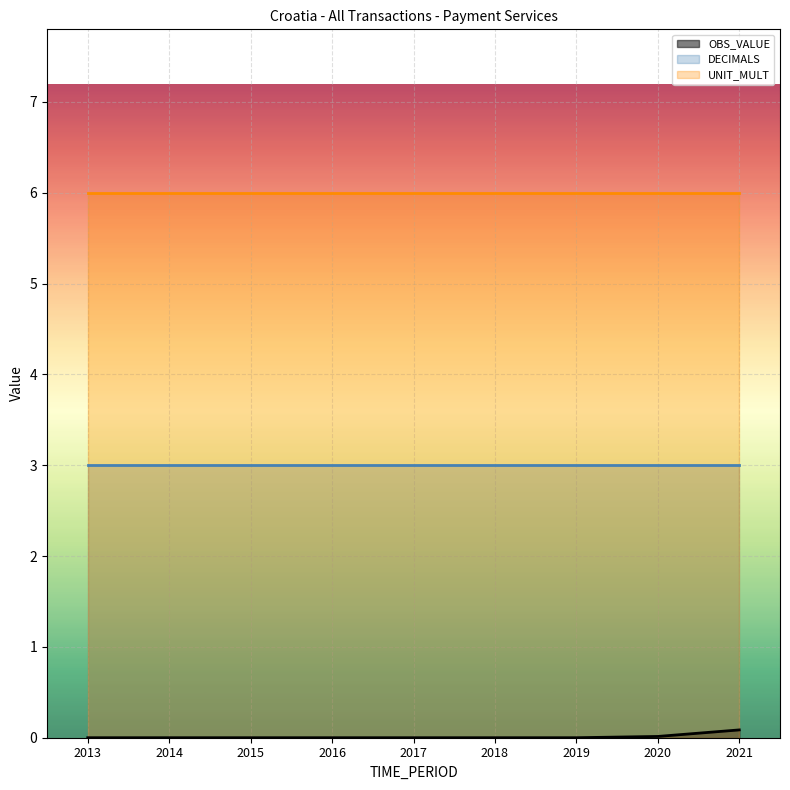

Reading left to right, list all the values displayed in this chart.

OBS_VALUE_line: 2013=0.0	2014=0.0	2015=0.0	2016=0.0	2017=0.0	2018=0.0	2019=0.0	2020=0.0	2021=0.1
DECIMALS_line: 2013=3.0	2014=3.0	2015=3.0	2016=3.0	2017=3.0	2018=3.0	2019=3.0	2020=3.0	2021=3.0
UNIT_MULT_line: 2013=6.0	2014=6.0	2015=6.0	2016=6.0	2017=6.0	2018=6.0	2019=6.0	2020=6.0	2021=6.0